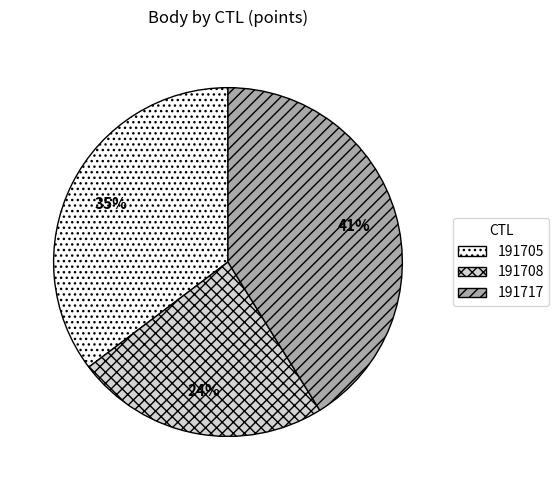

What percentage is the 191717 slice, to the nearest percent?

41%